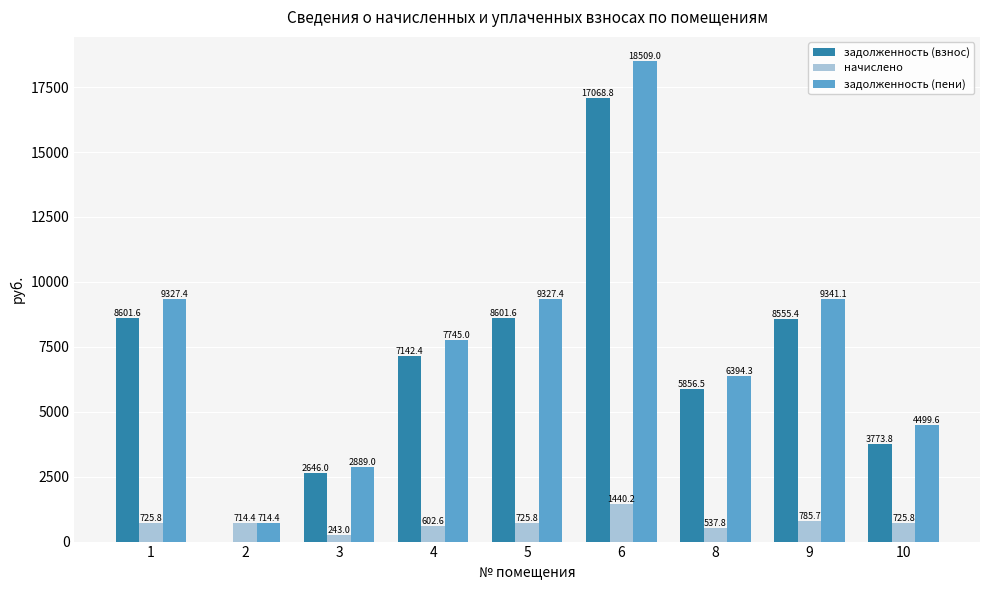

The value of задолженность (взнос) at 4 is 7142.4. True or false?

True